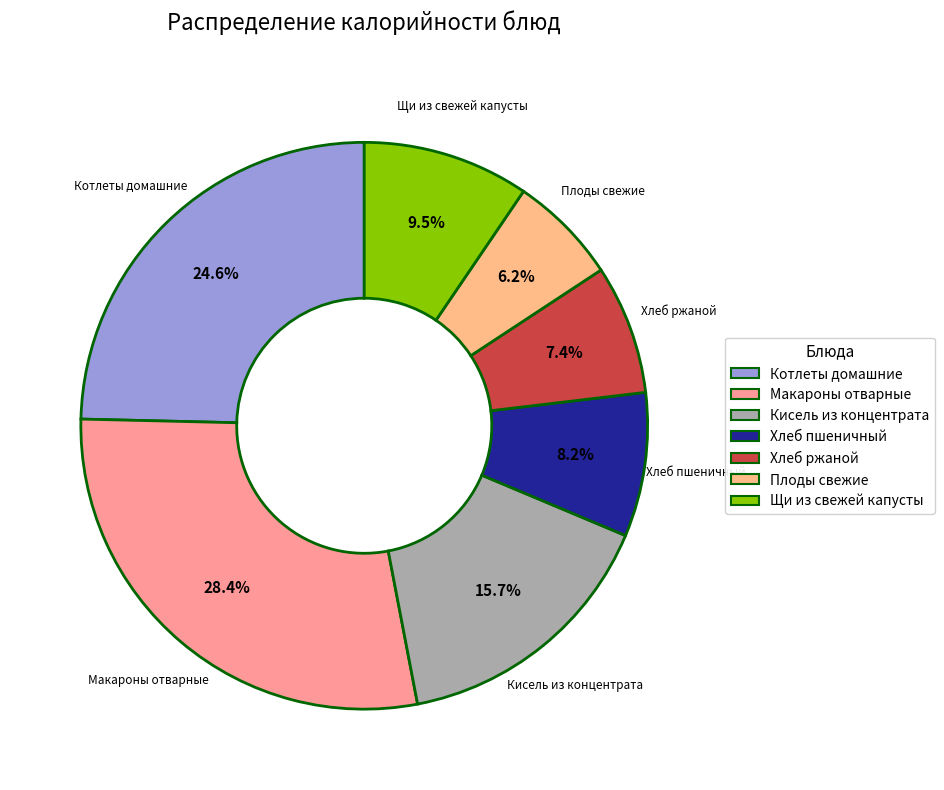

Is there any slice that represents more than half of the pie?

No